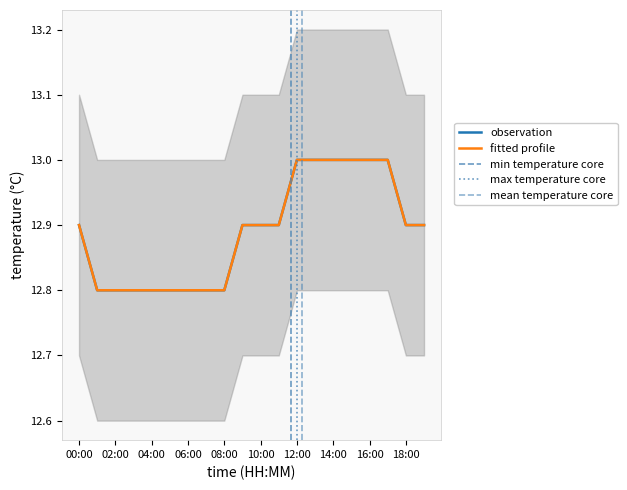

What is the difference between the maximum and minimum values?

0.2